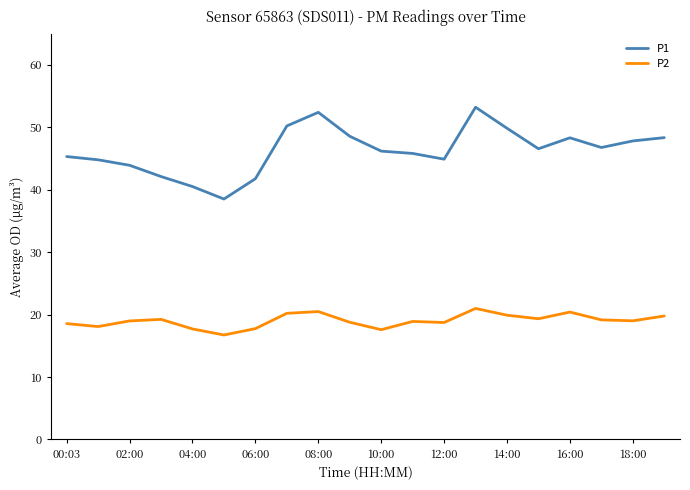

What is the maximum value for P1?

53.2